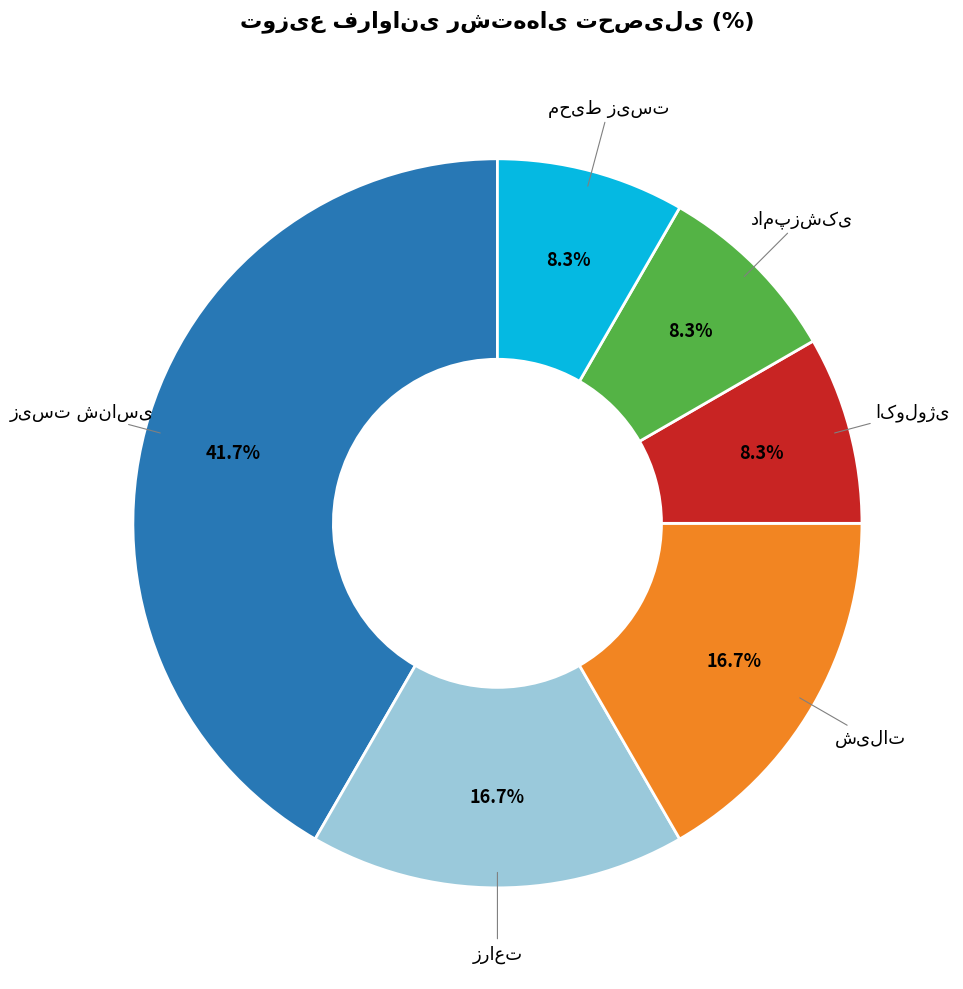

Is there a majority slice in this chart?

No